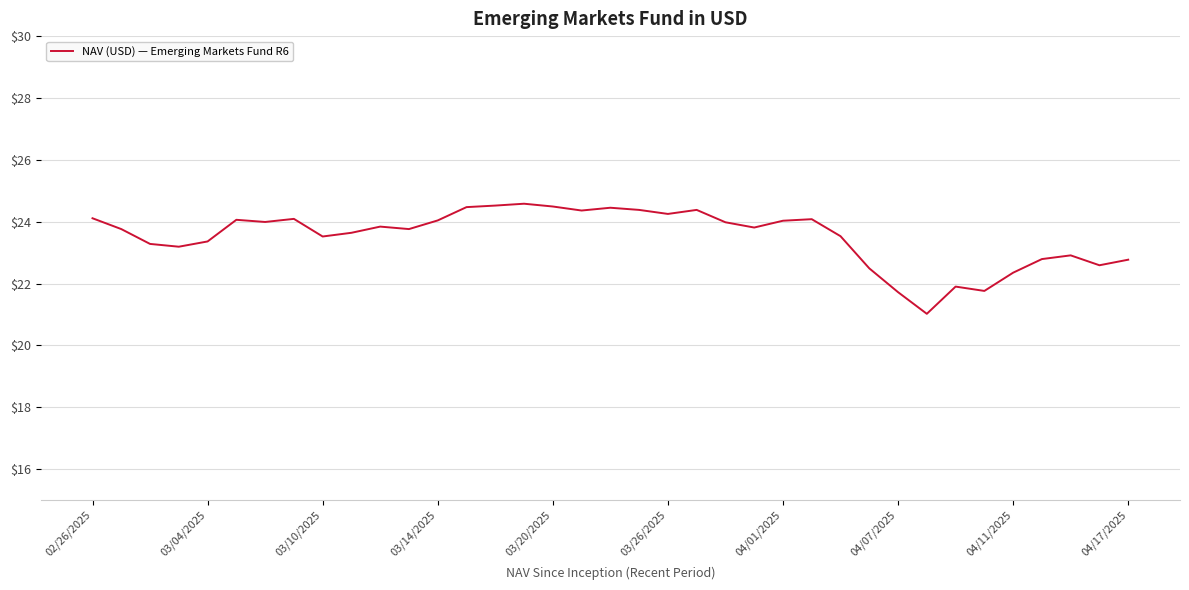

What is the smallest value displayed?

21.0